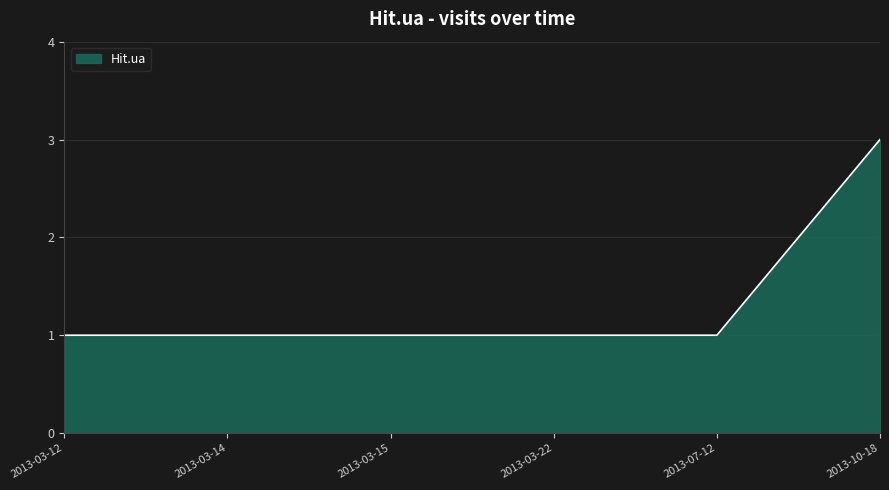

Reading left to right, transcribe all the data shown in this chart.

1	1	1	1	1	3